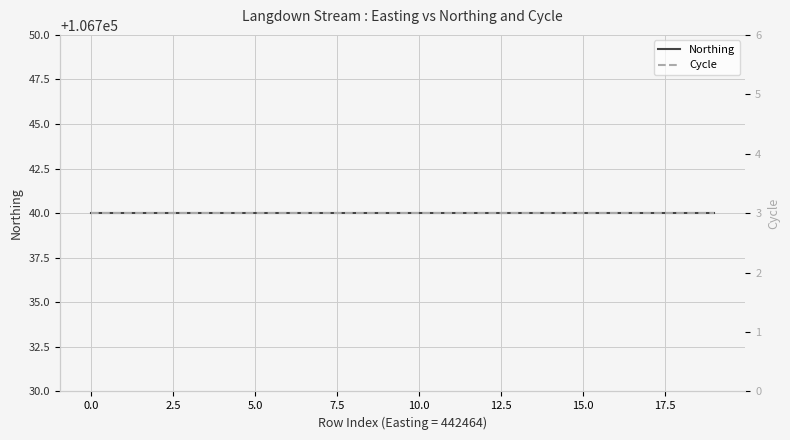

Is this an area chart (filled region under the line)?

No